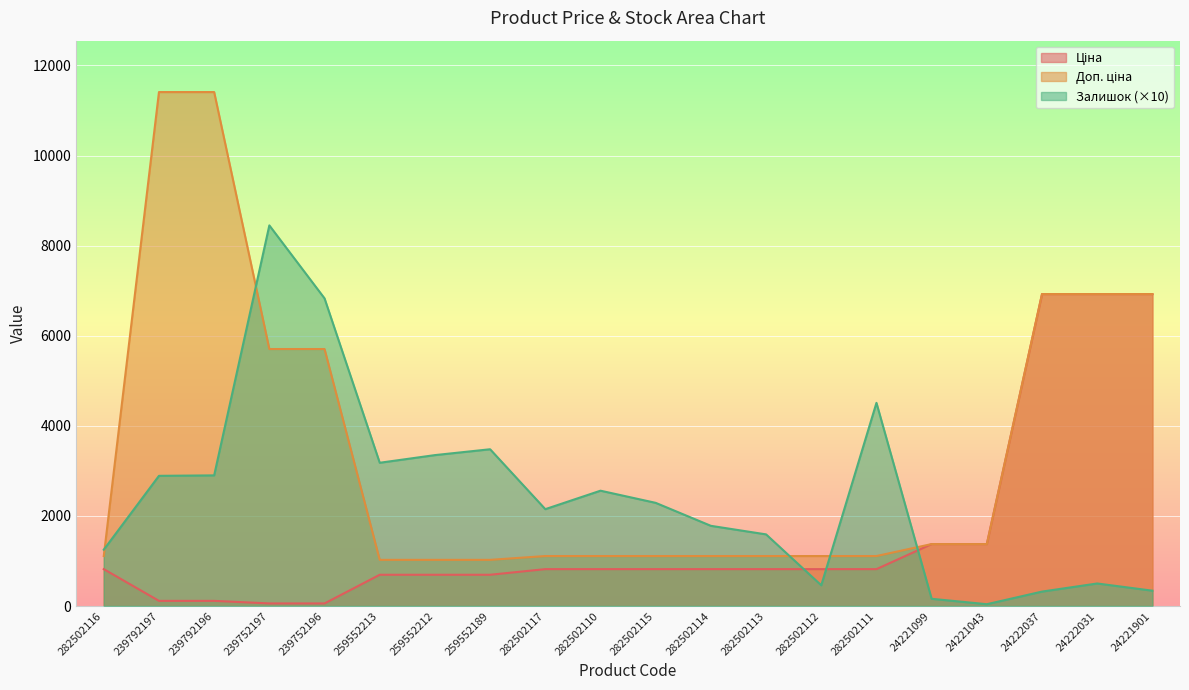

Which label corresponds to the smallest value in the chart?

24221043